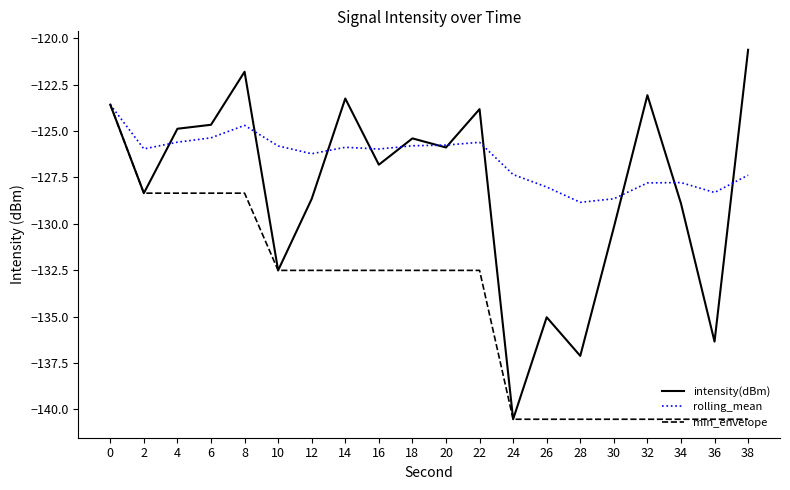

Rank the series by their average value, from highest to lowest.

rolling_mean, intensity(dBm), min_envelope